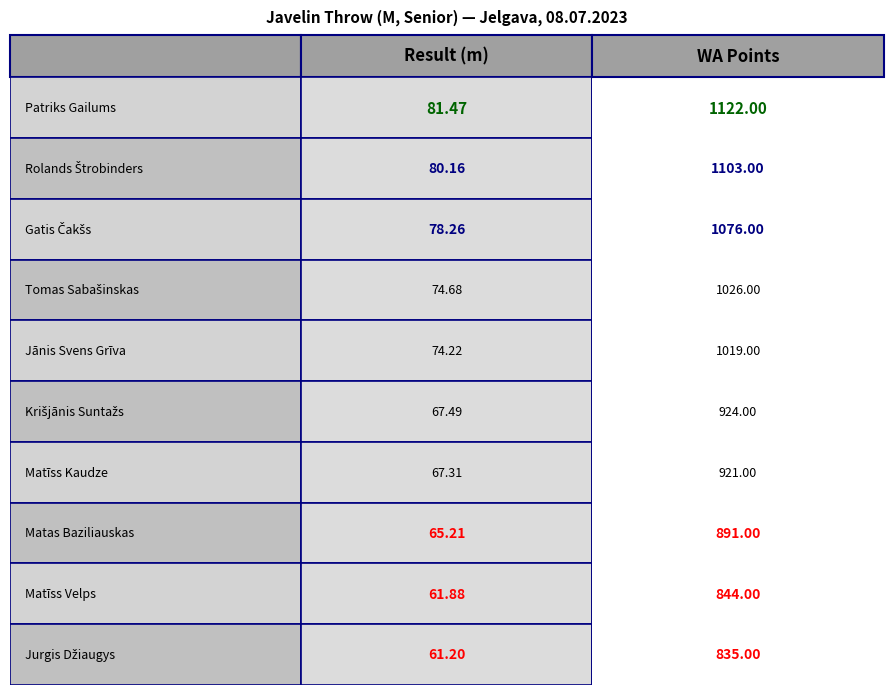

What value does the 2 series have at 1?

1103.0